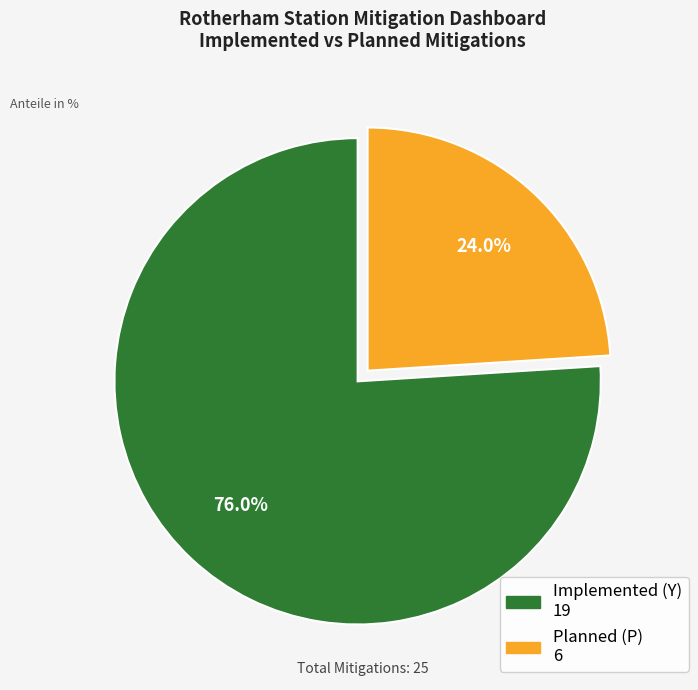

Between Planned (P) and Implemented (Y), which is larger?

Implemented (Y)